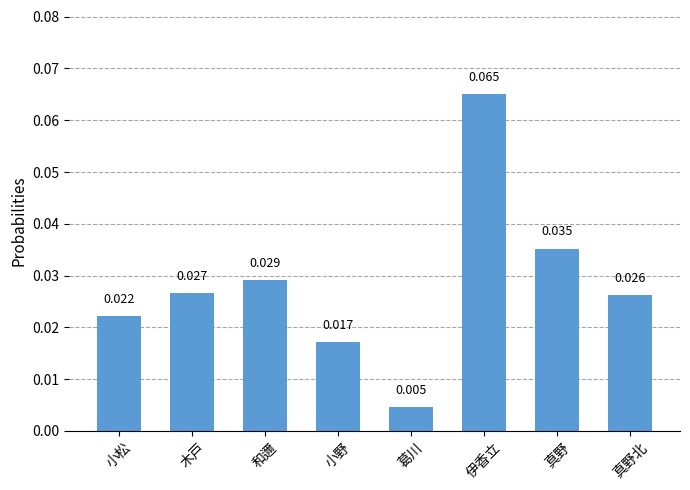

What is the label of the 2nd bar from the left?

木戸